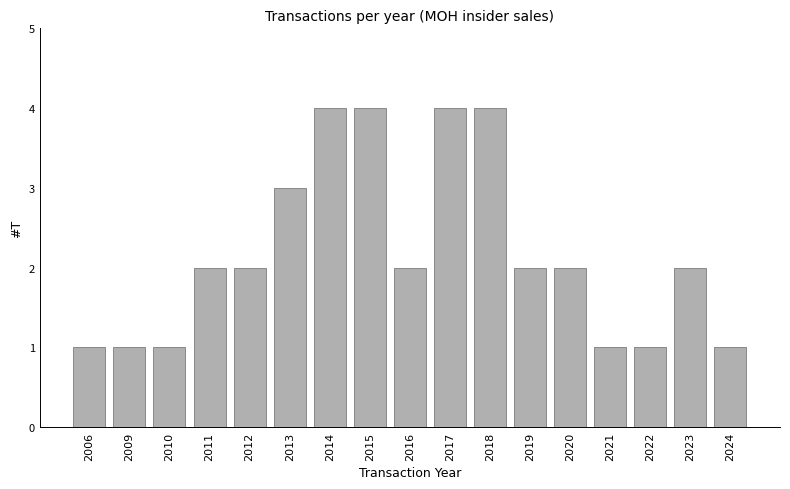

What is the smallest value displayed?

1